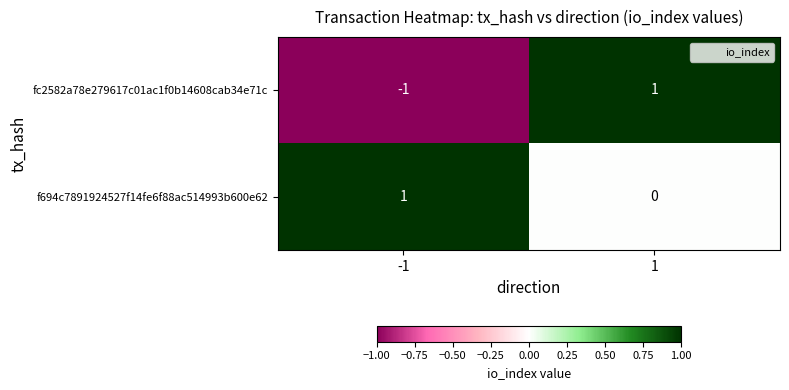

Reading left to right, extract all data points from this chart.

fc2582a78e279617c01ac1f0b14608cab34e71c: -1=-1	1=1
f694c7891924527f14fe6f88ac514993b600e62: -1=1	1=0